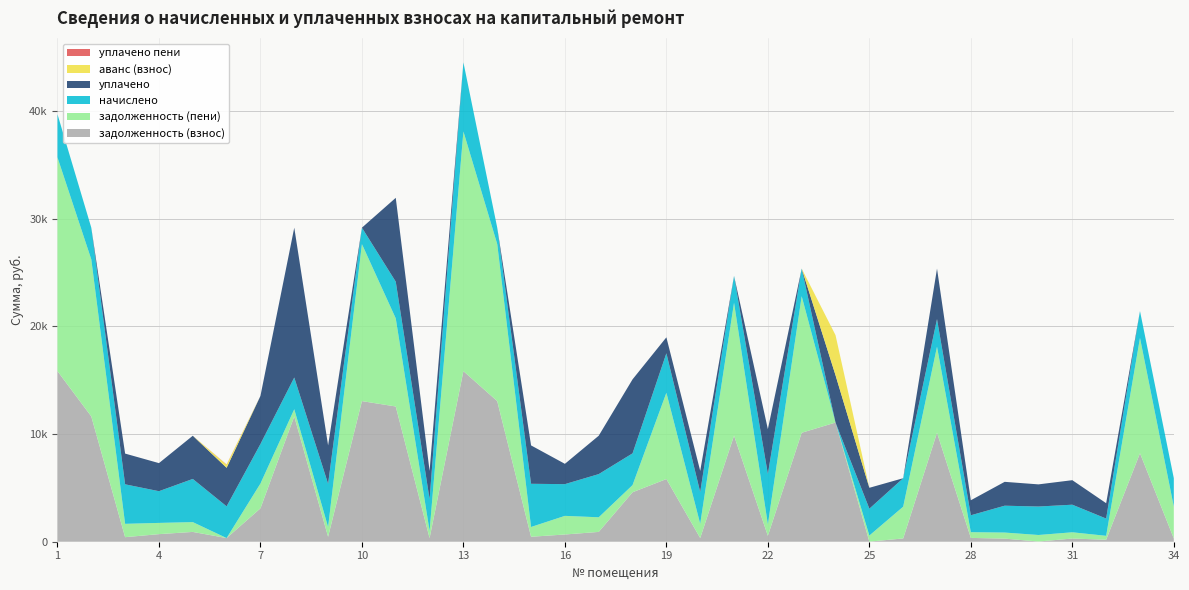

Reading right to left, what are all the values shown in this chart?

задолженность (взнос): 34=304.6	33=8216.6	32=184.8	31=295.9	30=18.7	29=287.3	28=355.7	27=10118.4	26=304.6	25=10.3	24=11067.0	23=10118.4	22=551.5	21=9849.6	20=343.0	19=5820.5	18=4593.5	17=911.8	16=671.2	15=462.0	14=13056.0	13=15840.0	12=339.4	11=12558.1	10=13056.0	9=462.0	8=11635.2	7=3098.8	6=340.6	5=910.6	4=704.3	3=422.8	2=11635.2	1=15840.0
задолженность (пени): 34=2948.5	33=10709.7	32=363.0	31=580.5	30=606.2	29=564.3	28=530.1	27=7991.2	26=2948.5	25=564.3	24=0.0	23=12679.6	22=1062.8	21=12342.8	20=1325.0	19=8009.8	18=666.6	17=1357.3	16=1730.0	15=907.5	14=14580.4	13=22255.5	12=666.6	11=8180.5	10=14580.4	9=907.5	8=666.6	7=2302.9	6=0.0	5=910.6	4=1042.7	3=1238.2	2=14580.4	1=19849.5
начислено: 34=2643.8	33=2493.2	32=1603.8	31=2561.2	30=2643.8	29=2493.2	28=1569.8	27=2561.2	26=2643.8	25=2493.2	24=-10391.8	23=2561.2	22=4675.3	21=2493.2	20=2945.2	19=3669.3	18=2945.2	17=4009.5	16=2945.2	15=4009.5	14=1524.4	13=6415.5	12=2945.2	11=3408.0	10=1524.4	9=4009.5	8=2945.2	7=3669.3	6=2945.2	5=4009.5	4=2945.2	3=3669.3	2=2945.2	1=4009.5
уплачено: 34=0.0	33=0.0	32=1425.6	31=2276.6	30=2056.3	29=2216.2	28=1395.4	27=4688.4	26=0.0	25=1939.1	24=4394.6	23=0.0	22=4164.0	21=0.0	20=1963.2	19=1480.0	18=6872.0	17=3564.0	16=1886.3	15=3564.0	14=0.0	13=0.0	12=2617.9	11=7785.6	10=0.0	9=3564.0	8=13913.8	7=4465.1	6=3579.4	5=4009.5	4=2606.8	3=2853.9	2=0.0	1=0.0
аванс (взнос): 34=0.0	33=0.0	32=0.0	31=0.0	30=0.0	29=0.0	28=0.0	27=0.0	26=0.0	25=0.0	24=3719.4	23=0.0	22=0.0	21=0.0	20=0.0	19=0.0	18=0.0	17=0.0	16=0.0	15=0.0	14=0.0	13=0.0	12=0.0	11=0.0	10=0.0	9=0.0	8=0.0	7=0.0	6=293.7	5=0.0	4=0.0	3=0.0	2=0.0	1=0.0
уплачено пени: 34=0.0	33=0.0	32=0.0	31=0.0	30=0.0	29=0.0	28=0.0	27=0.0	26=0.0	25=0.0	24=0.0	23=0.0	22=0.0	21=0.0	20=0.0	19=0.0	18=0.0	17=0.0	16=0.0	15=0.0	14=0.0	13=0.0	12=0.0	11=0.0	10=0.0	9=0.0	8=0.0	7=0.0	6=20.2	5=0.0	4=0.0	3=0.0	2=0.0	1=0.0